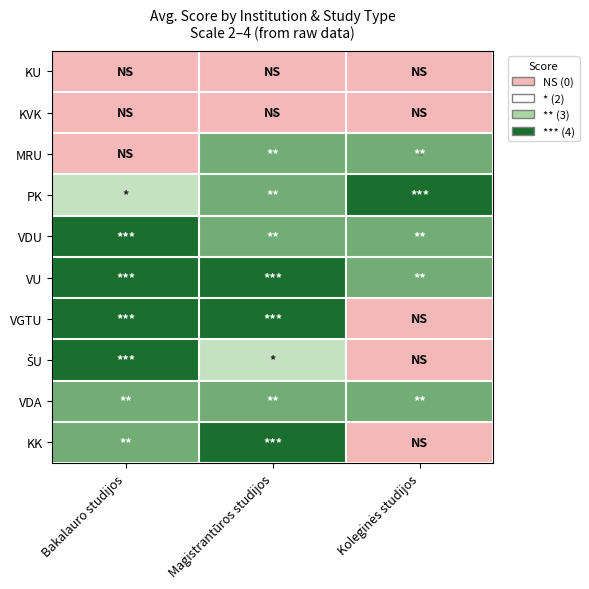

Rank the series at Koleginės studijos from lowest to highest value.

KU, KVK, VGTU, ŠU, KK, MRU, VDU, VU, VDA, PK